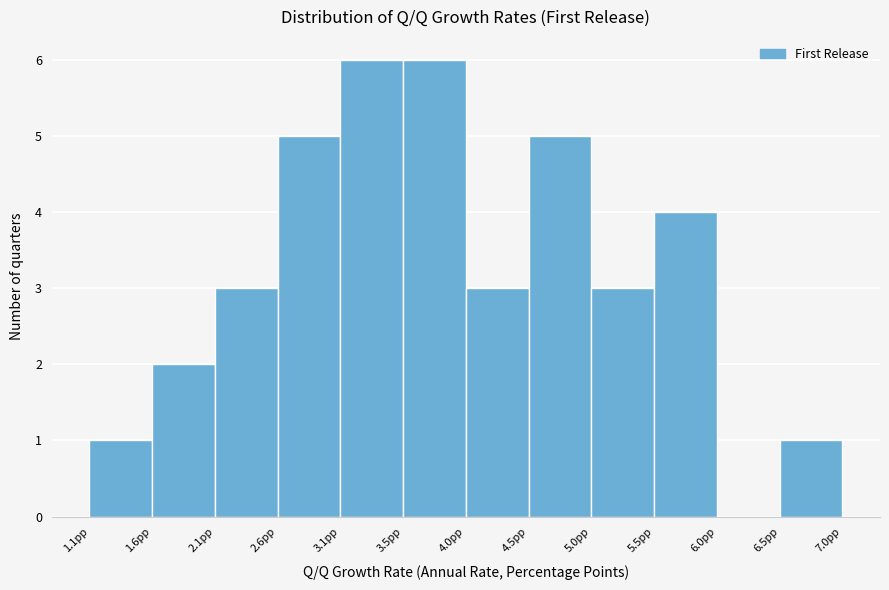

Reading left to right, list every bar in this chart as the range it spans on the x-axis followed by its height. Neither the bar edges nor the heights are printed on the chart, so give them approximately, as read against the axes.

1.10 to 1.60: 1
1.60 to 2.10: 2
2.10 to 2.55: 3
2.55 to 3.05: 5
3.05 to 3.55: 6
3.55 to 4.05: 6
4.05 to 4.50: 3
4.50 to 5.00: 5
5.00 to 5.50: 3
5.50 to 6.00: 4
6.00 to 6.45: 0
6.45 to 6.95: 1